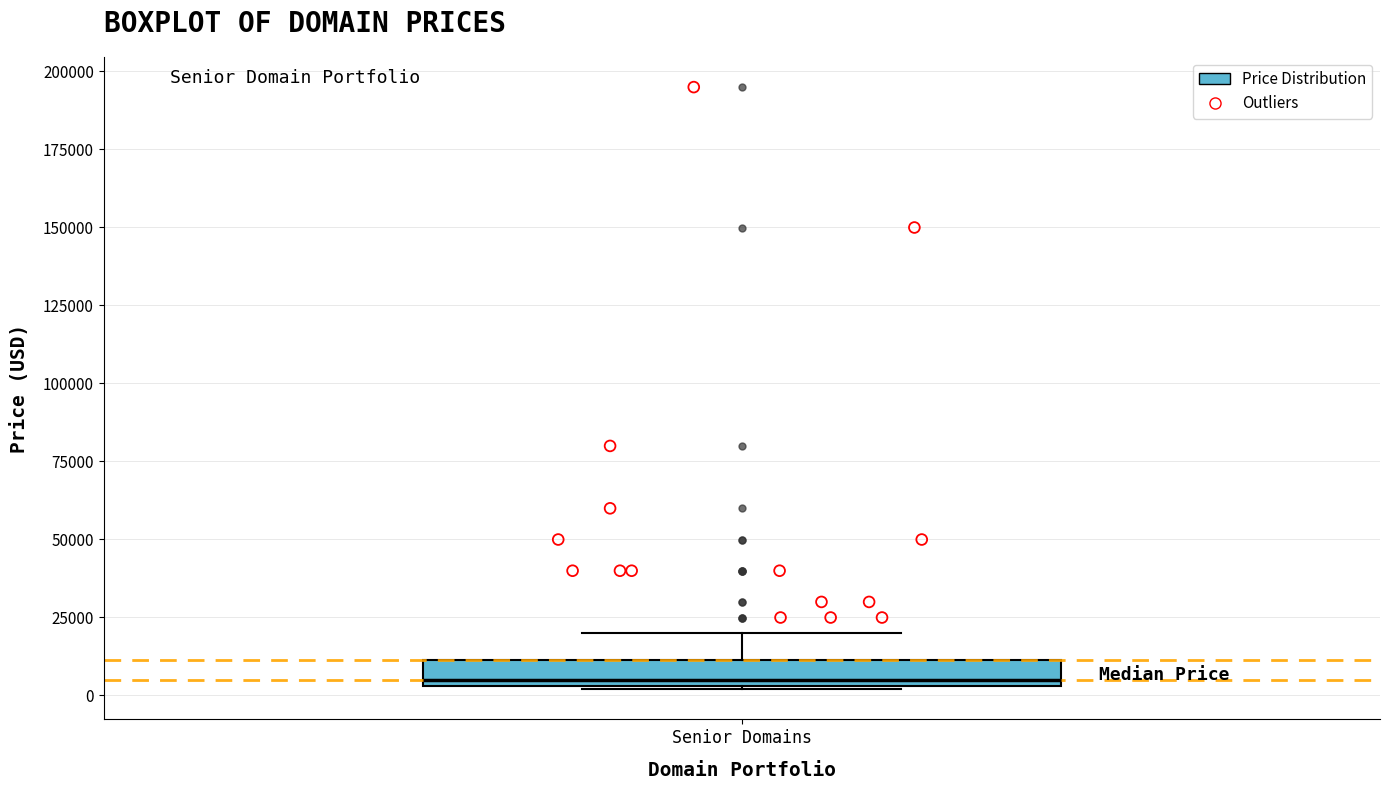

Where is the lower edge of the box for Senior Domains on the y-axis? The values are not printed on the chart, so give them approximately, as read against the axis.

5000